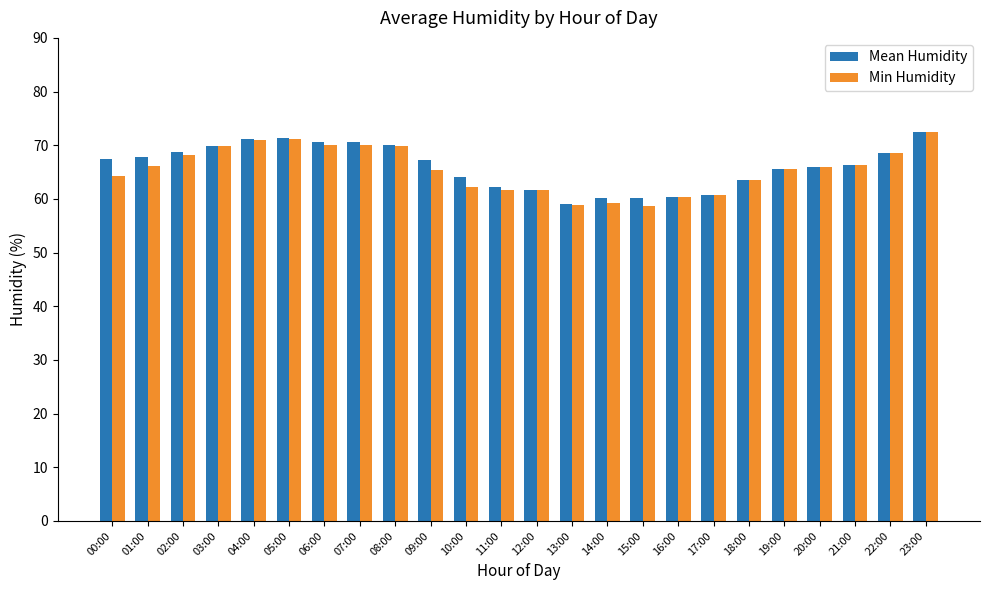

What is the total value across all series at 17:00?

121.6